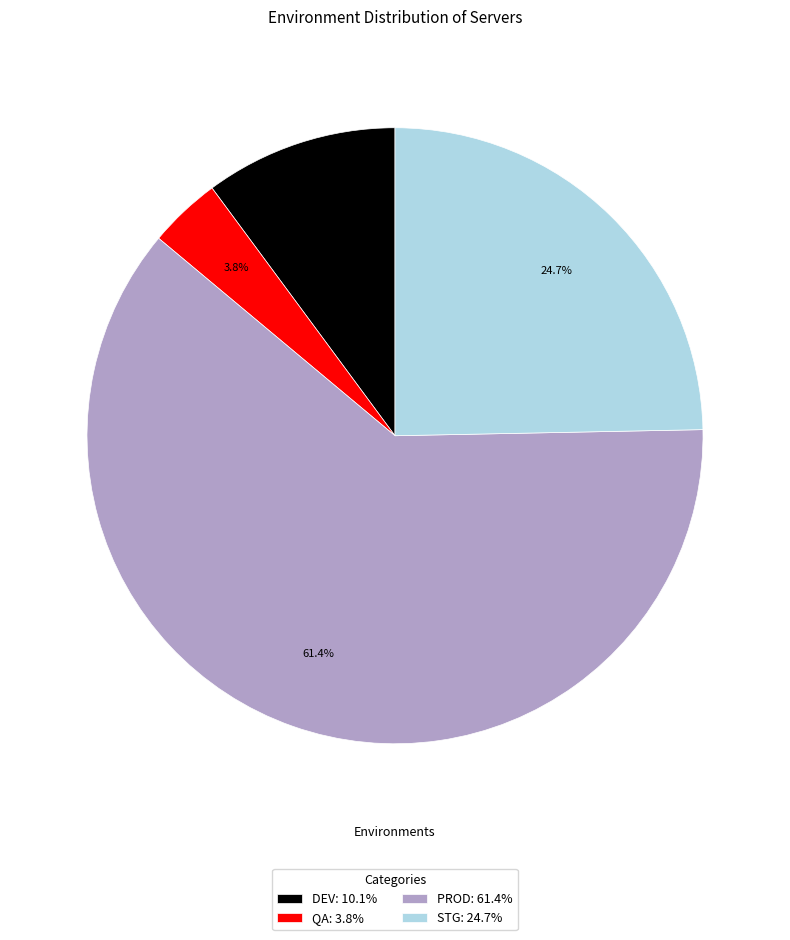

Which slice is the smallest?

QA